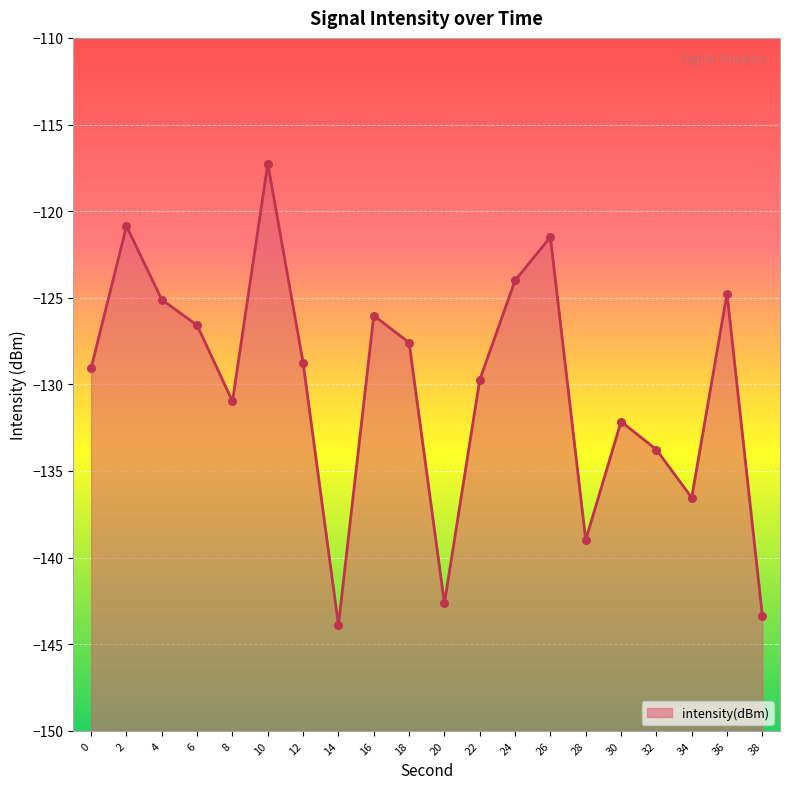

What is the change in value from 6 to 8?

-4.4